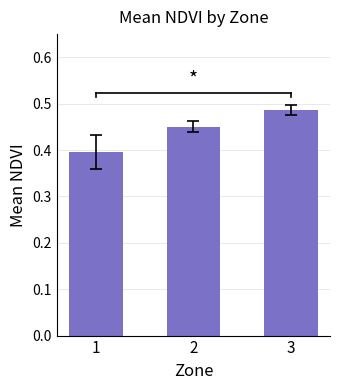

True or false: the data shows 0.5 at 1.

False